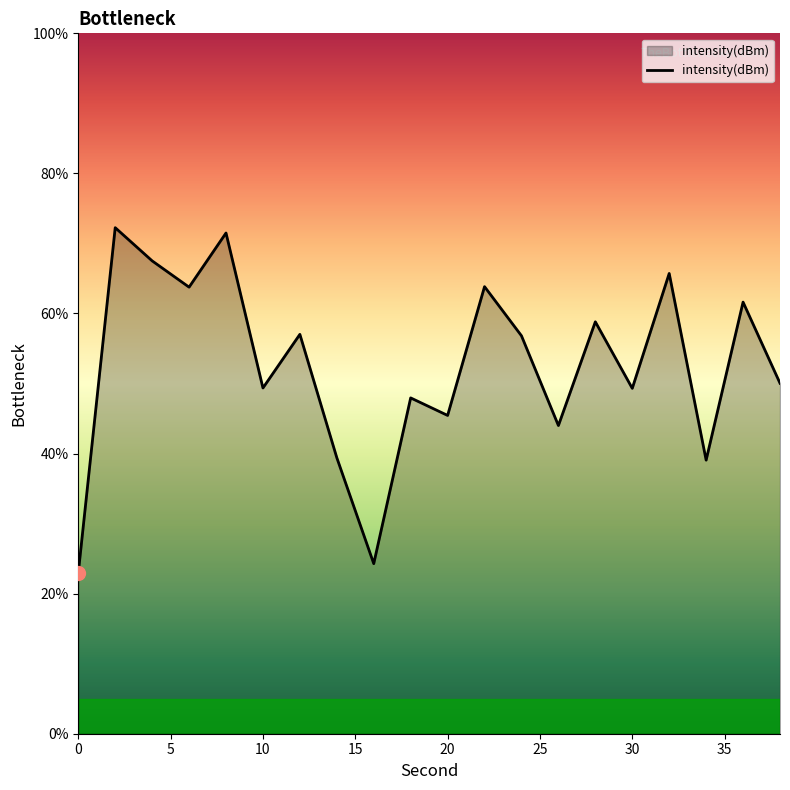

What is the maximum value shown in the chart?

72.3